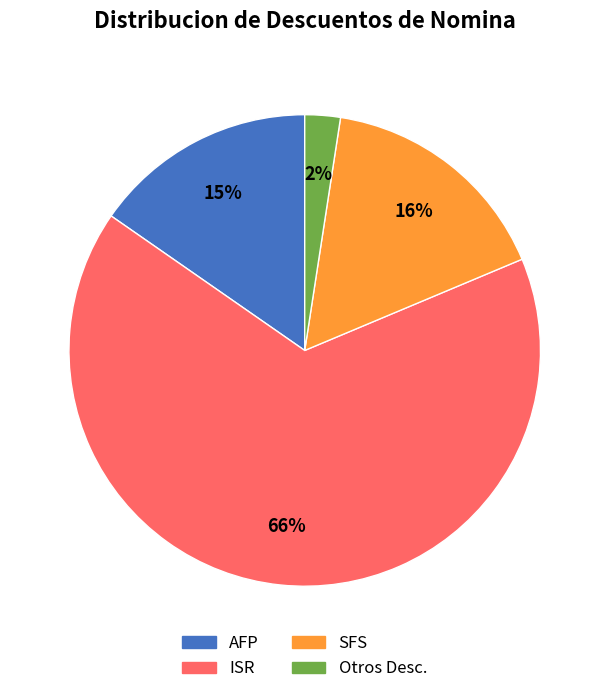

Do ISR and SFS together represent more than half of the pie?

Yes